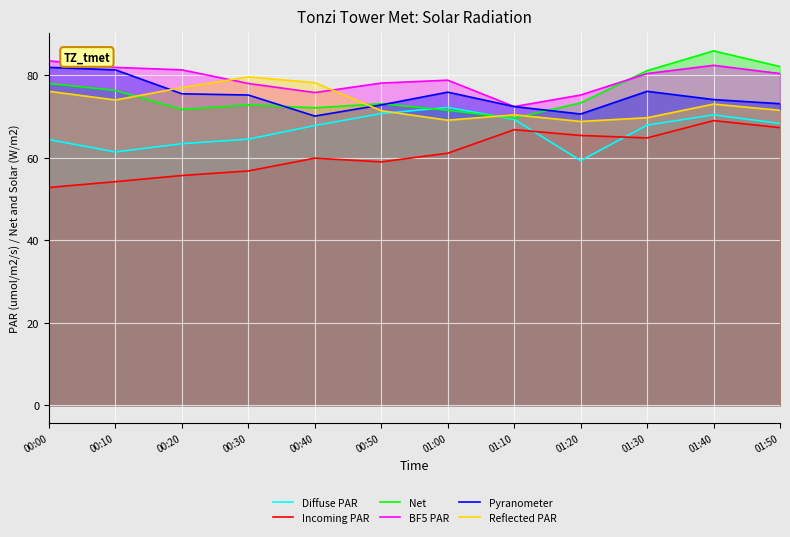

True or false: BF5 PAR has a value of 46.2 at 01:20.

False